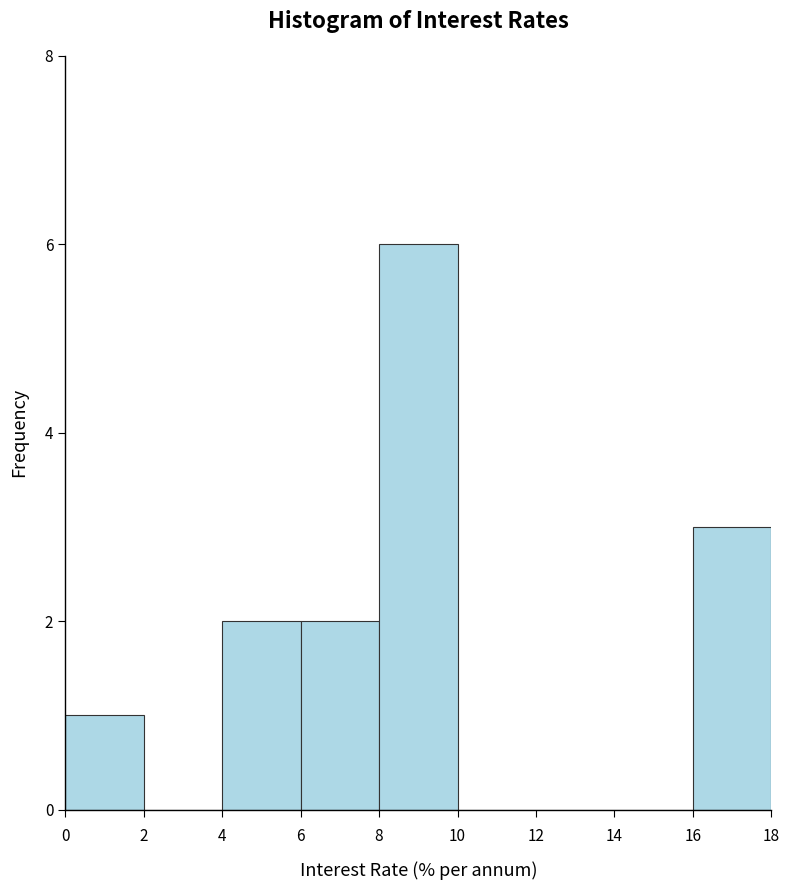

Reading left to right, transcribe this chart: for each bar, give the range it covers on the x-axis and its height. The values are not printed on the chart, so give them approximately, as read against the axis.

0 to 2: 1
2 to 4: 0
4 to 6: 2
6 to 8: 2
8 to 10: 6
10 to 12: 0
12 to 14: 0
14 to 16: 0
16 to 18: 3